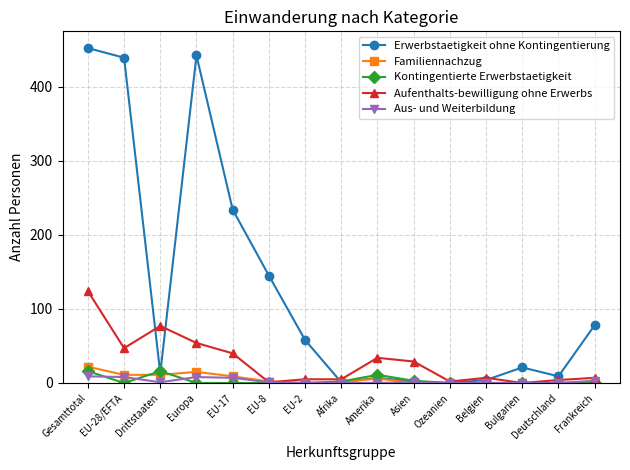

At which category is the sum across all series the highest?

Gesamttotal